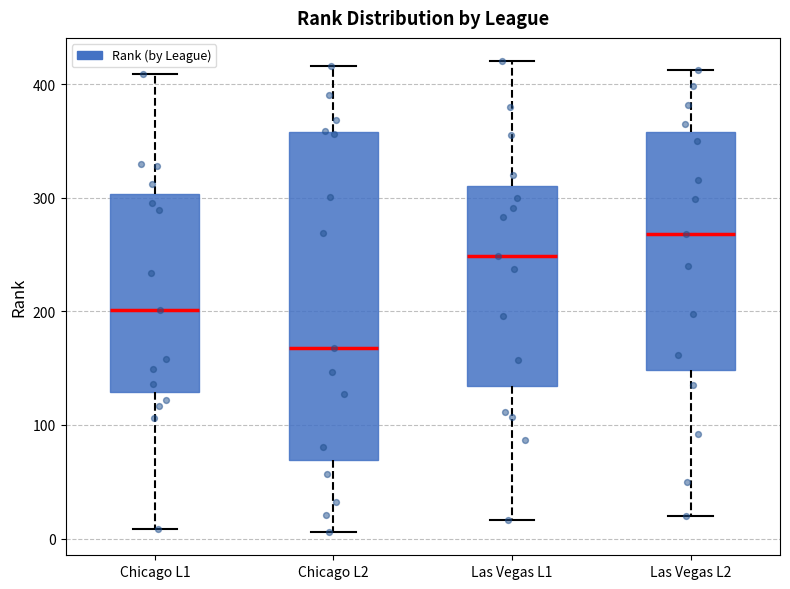

Comparing the boxes themselves (not the whiskers), which one is the tallest?

Chicago L2